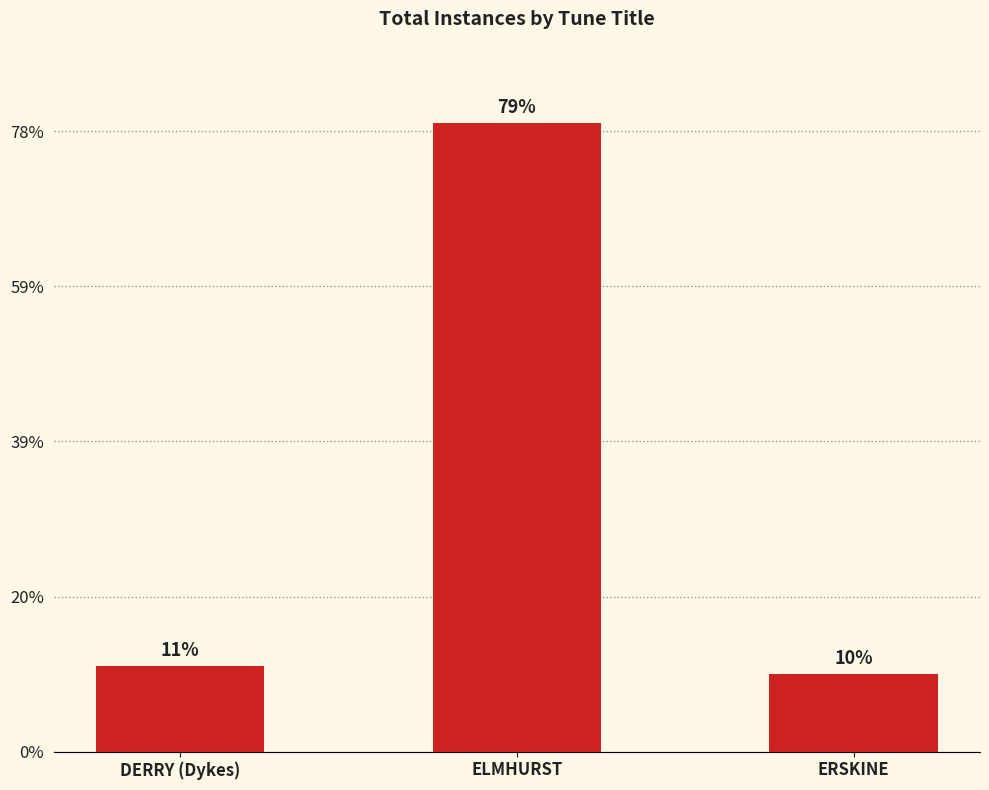

Does the chart contain stacked bars?

No